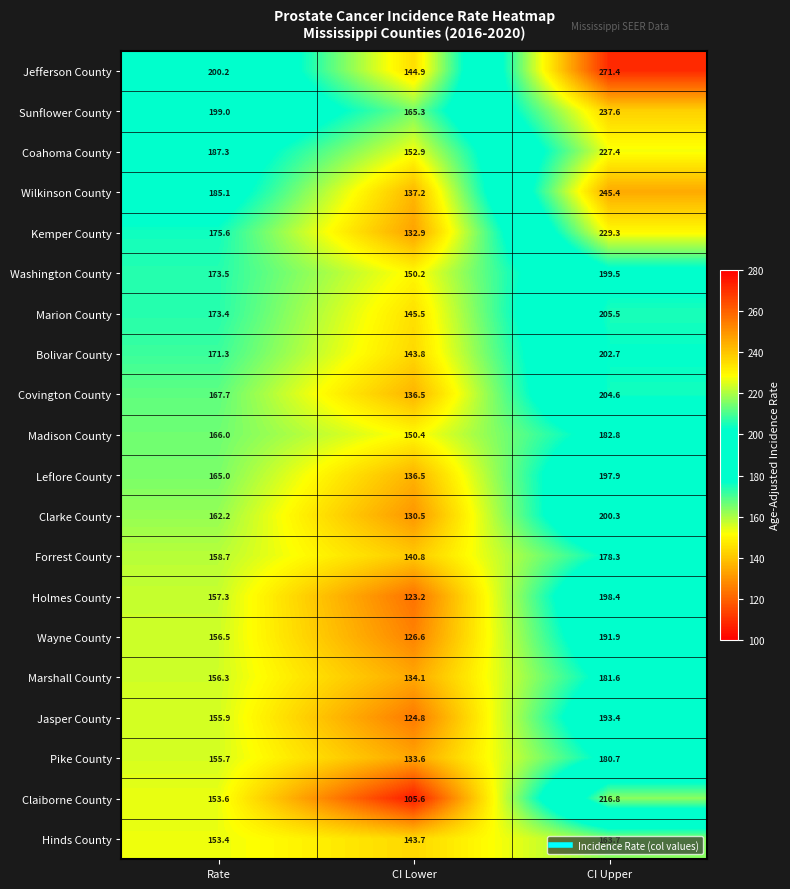

What value does the Forrest County series have at CI Lower?

140.8